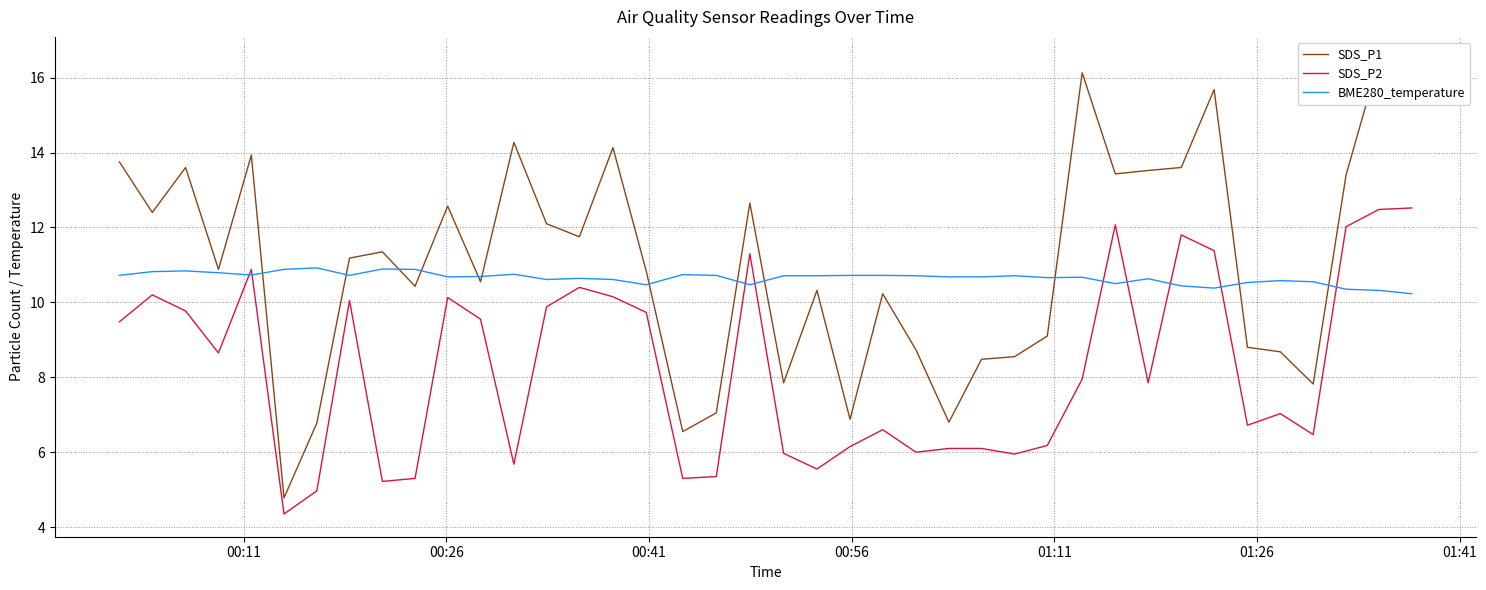

List the series in order of their peak value, lowest first.

BME280_temperature, SDS_P2, SDS_P1